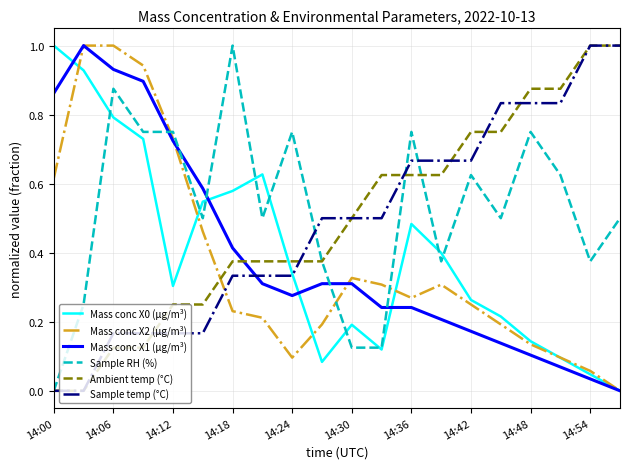

True or false: Mass conc X2 (μg/m³) and Sample RH (%) cross at least once.

True